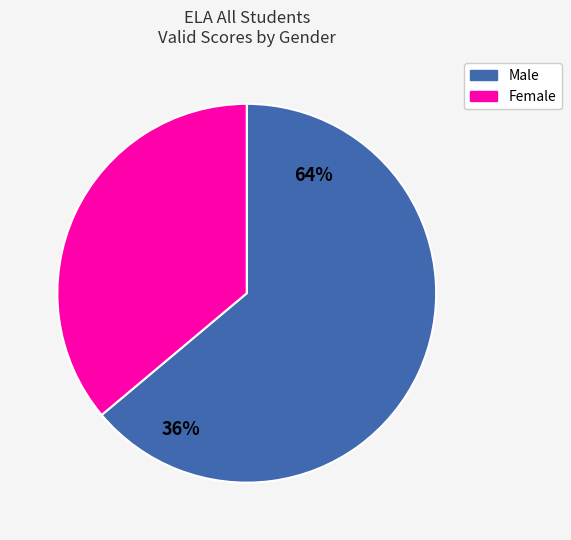

To the nearest percent, what is the difference between the largest and smallest slice percentages?

28%